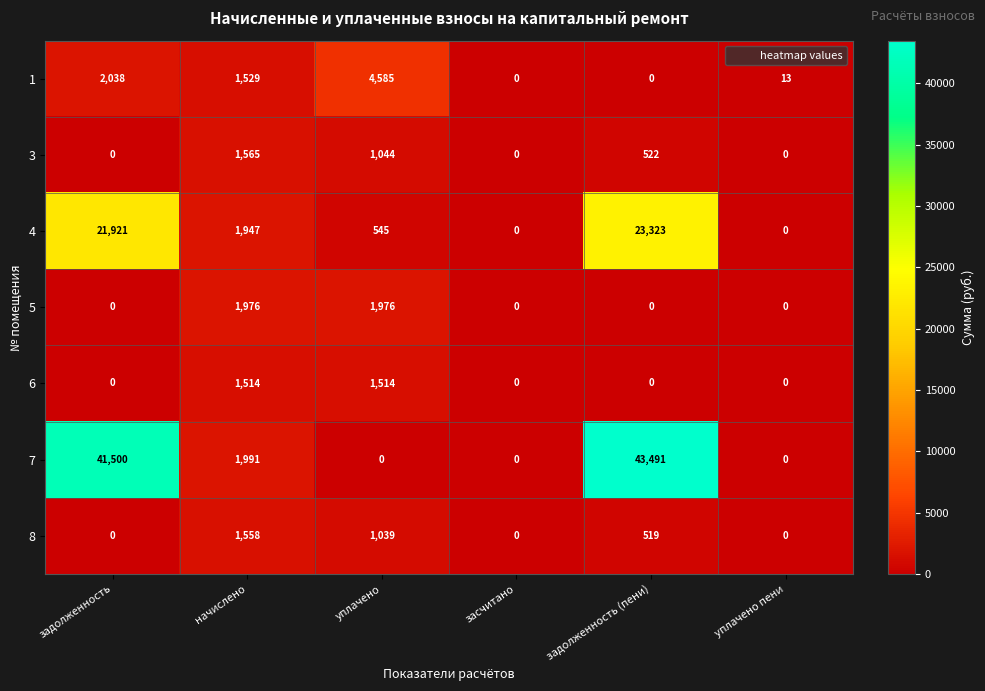

What is the total value across all series at начислено?

12080